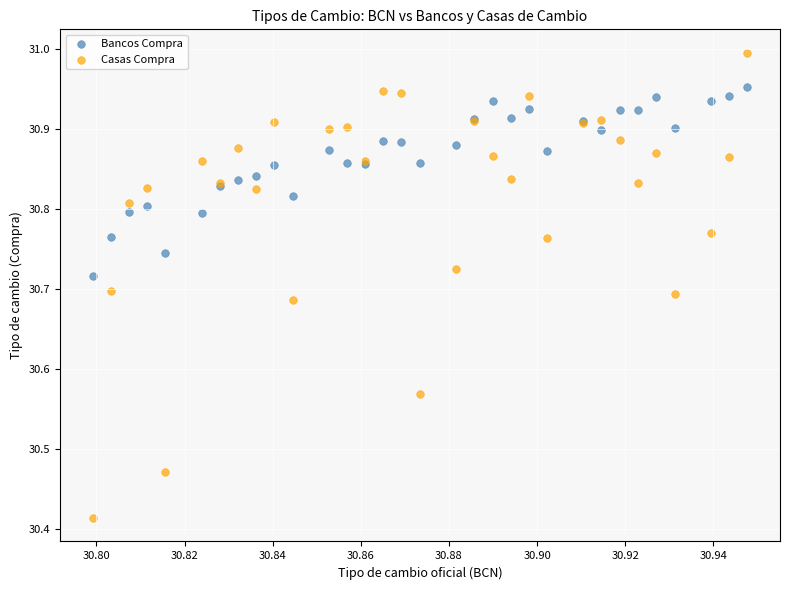

Which series contains the lowest Y value?

Casas Compra